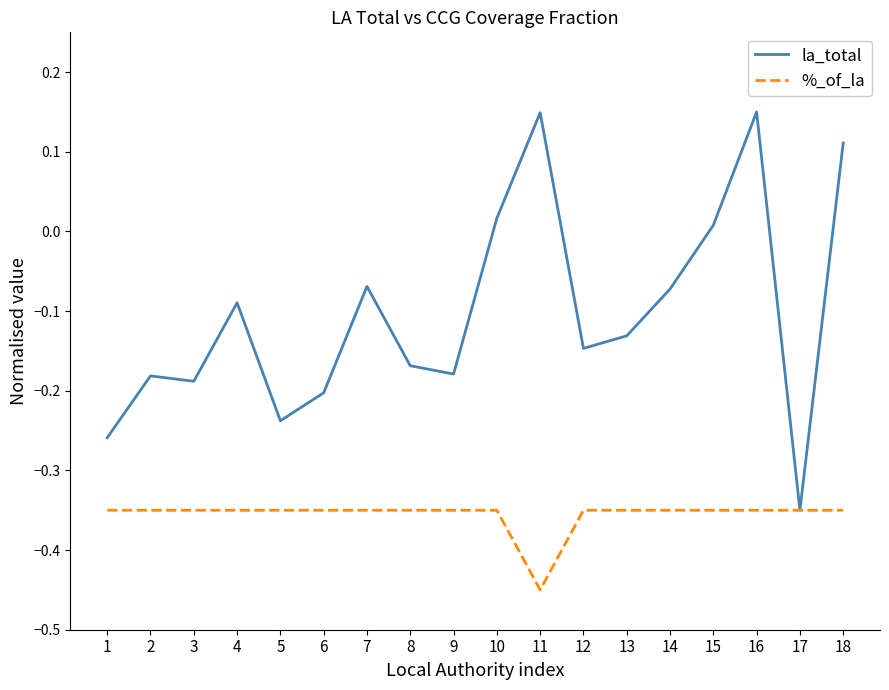

List the series in order of their overall mean, lowest first.

%_of_la, la_total